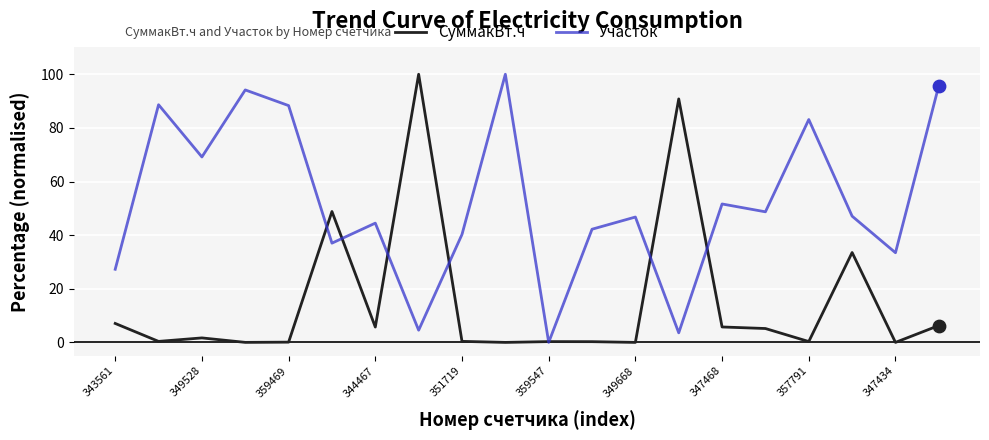

Which series has the largest total across all categories?

Участок